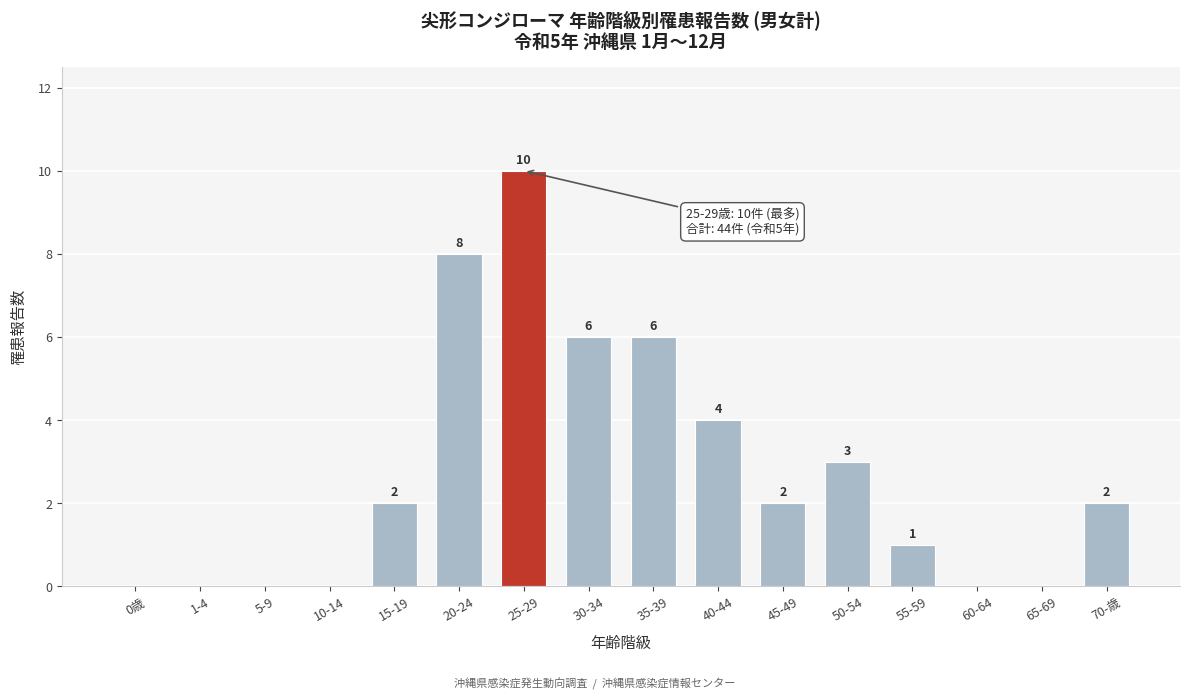

Reading left to right, what are all the values shown in this chart?

0歳=0	1-4=0	5-9=0	10-14=0	15-19=2	20-24=8	25-29=10	30-34=6	35-39=6	40-44=4	45-49=2	50-54=3	55-59=1	60-64=0	65-69=0	70-歳=2